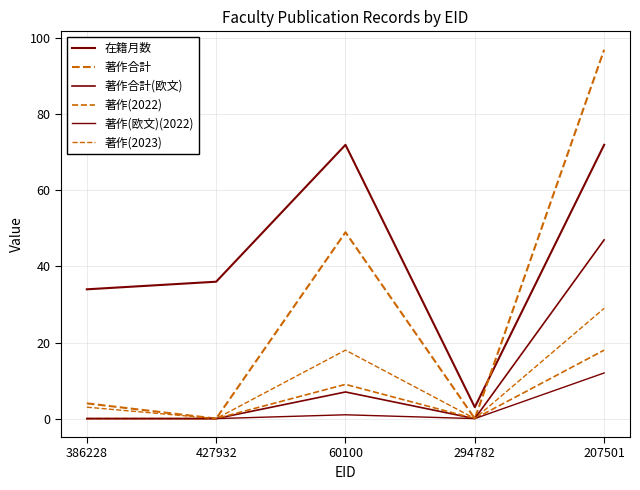

What is the difference between the 在籍月数 values at 294782 and 427932?

33